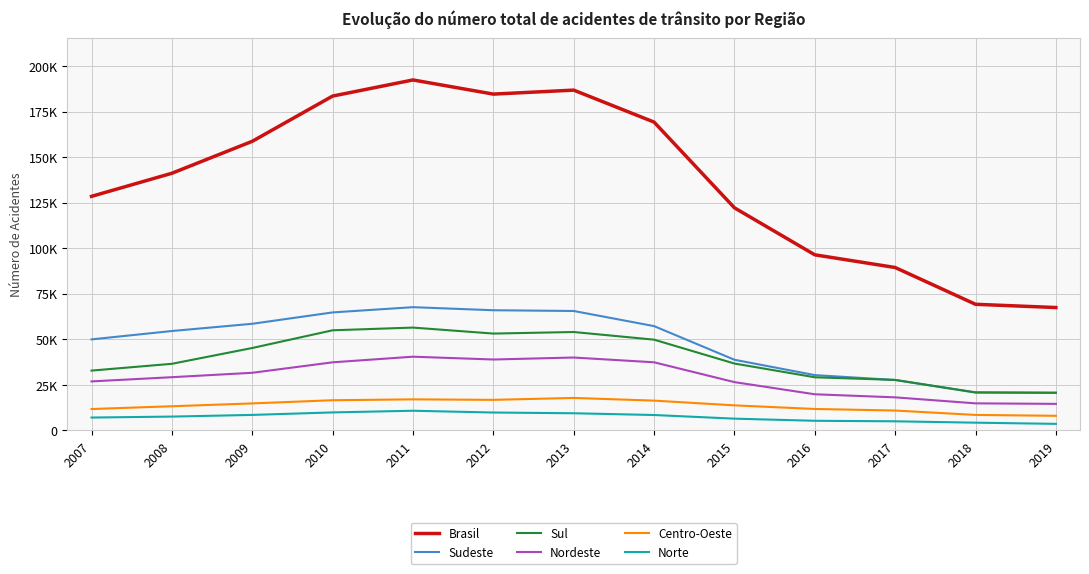

Where does the Nordeste series first go above 29194?

2009